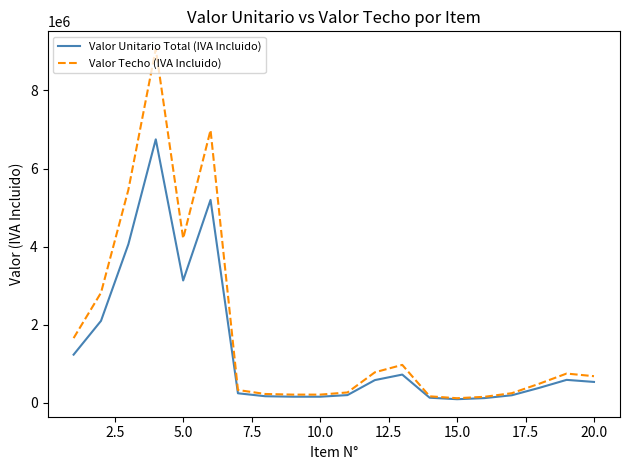

Which series has the widest spread of values?

Valor Techo (IVA Incluido)